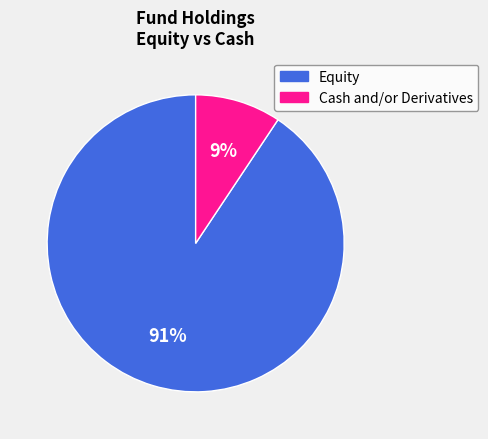

To the nearest percent, what is the average slice percentage?

50%